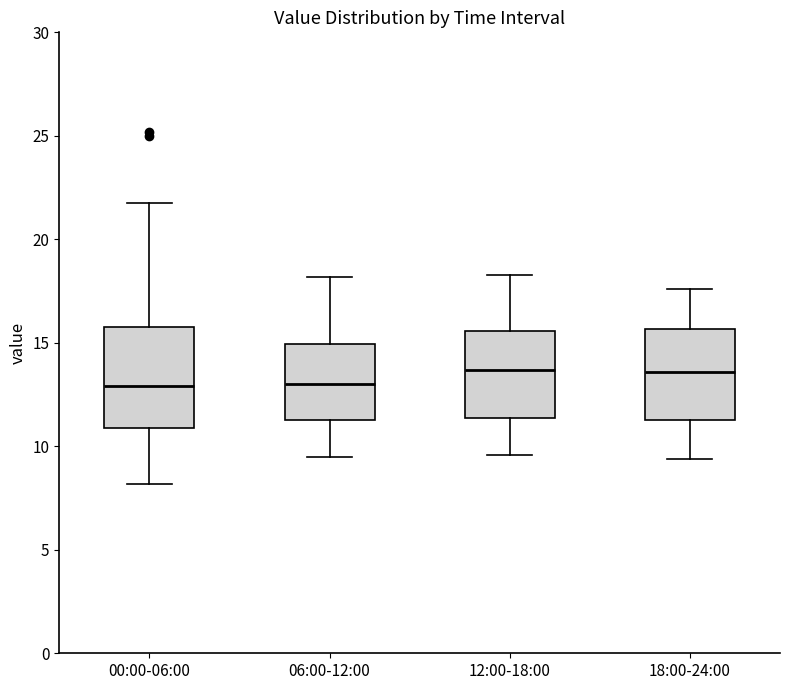

Where does the upper whisker of the box for 00:00-06:00 end on the y-axis? The values are not printed on the chart, so give them approximately, as read against the axis.

22.0